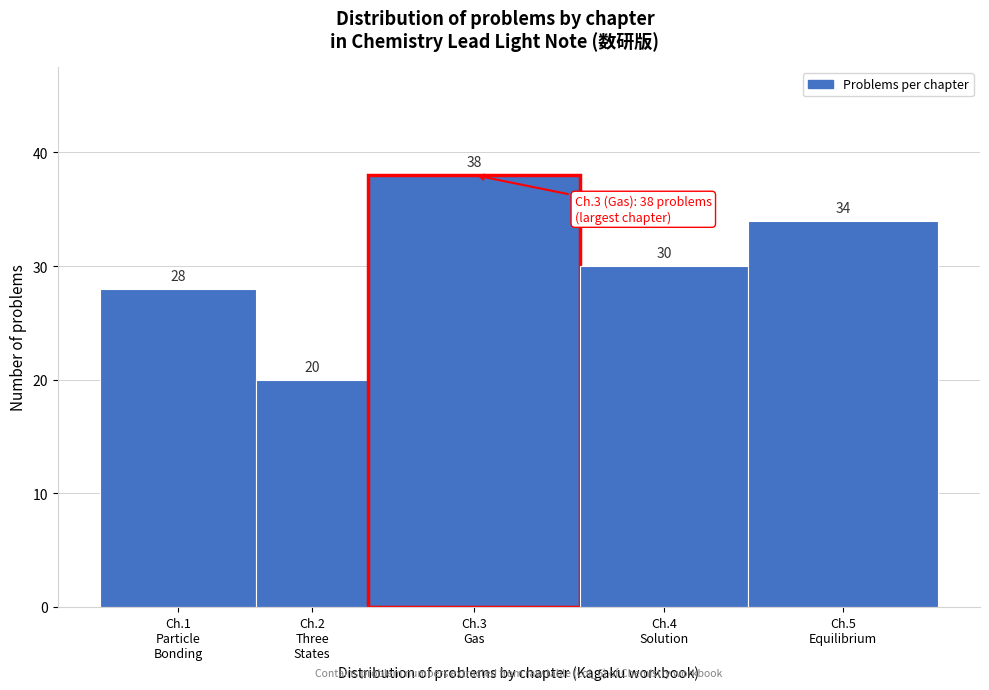

Reading left to right, what are all the values shown in this chart?

28	20	38	30	34